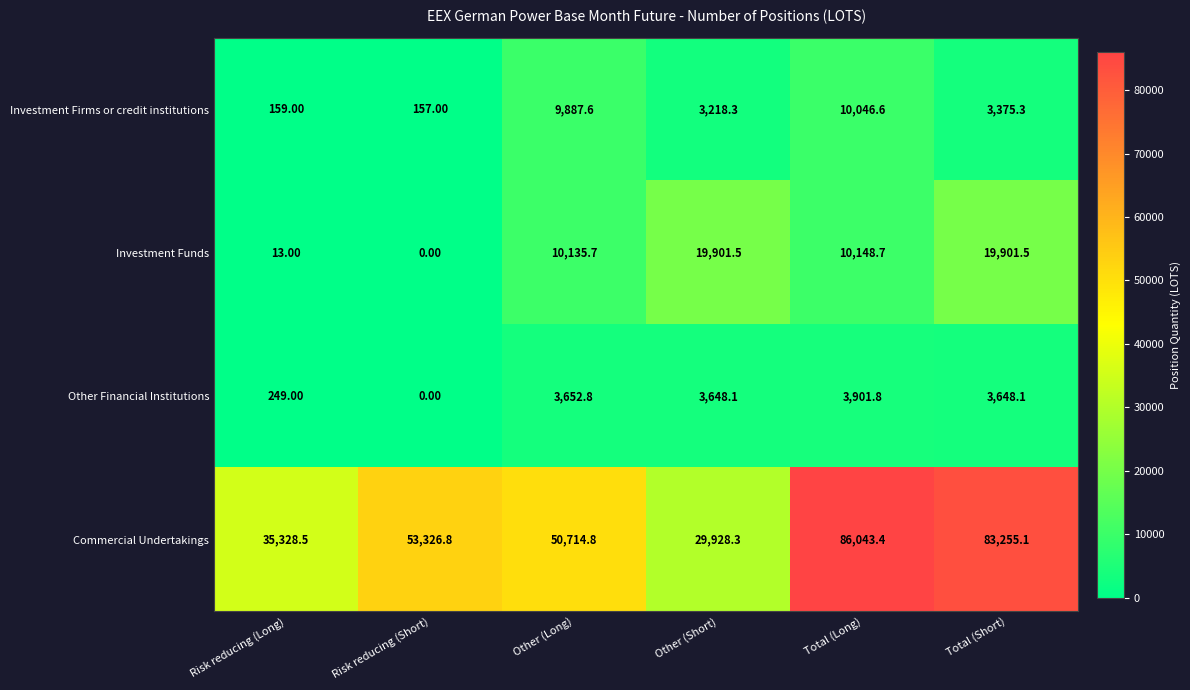

What is the total value across all series at Other (Short)?

56696.2